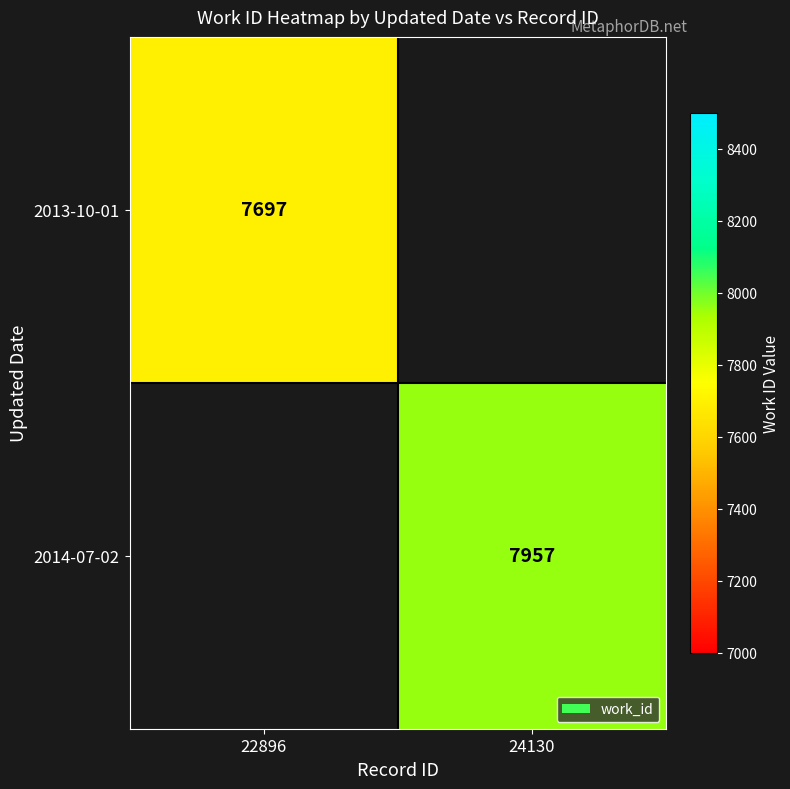

True or false: 2013-10-01 has a value of 10167 at 22896.

False